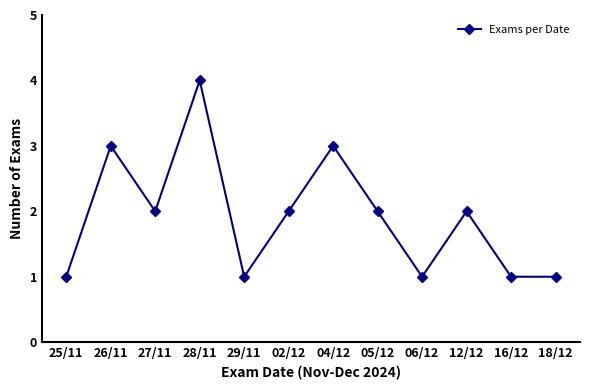

What is the value of the 11th point from the left?

1